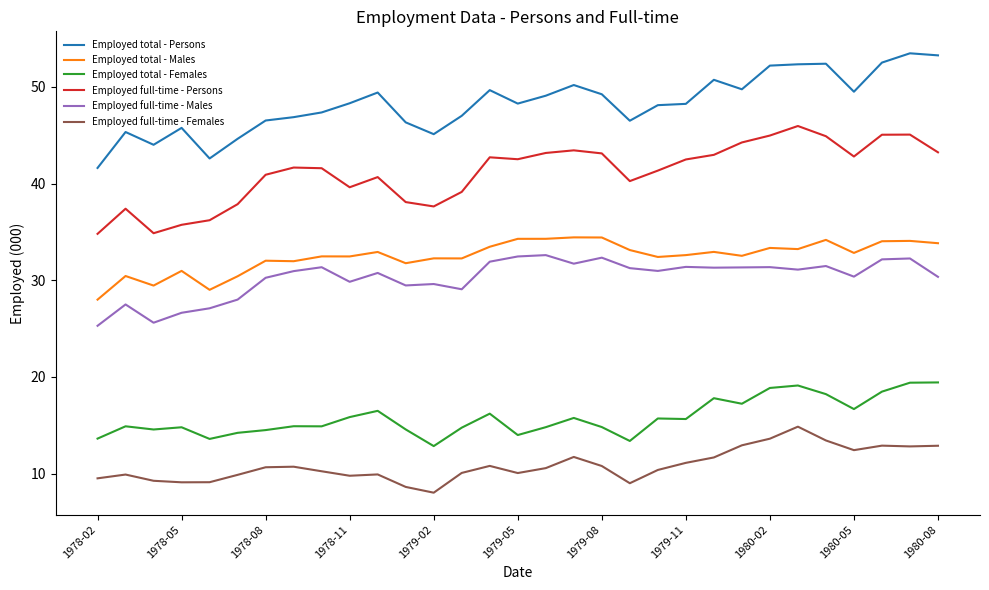

True or false: Employed total - Persons and Employed full-time - Males cross at least once.

False